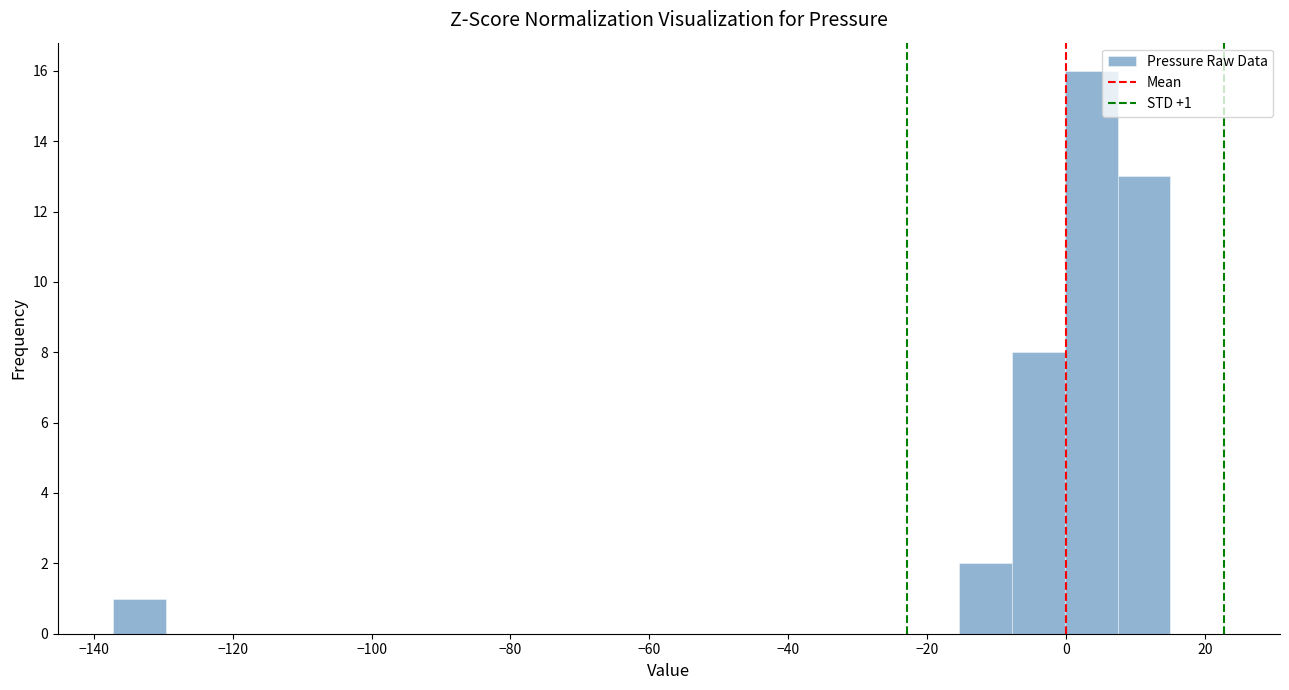

Around what value on the x-axis is the tallest bar? Give the approximate position of its centre, as read against the axis.

4